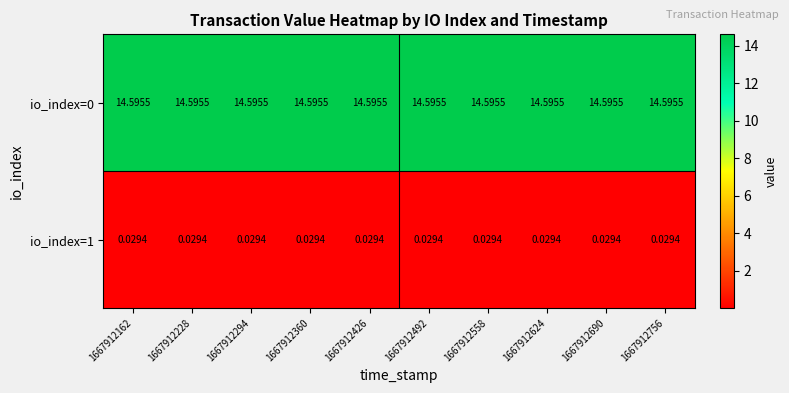

How many distinct data groups are displayed?

2